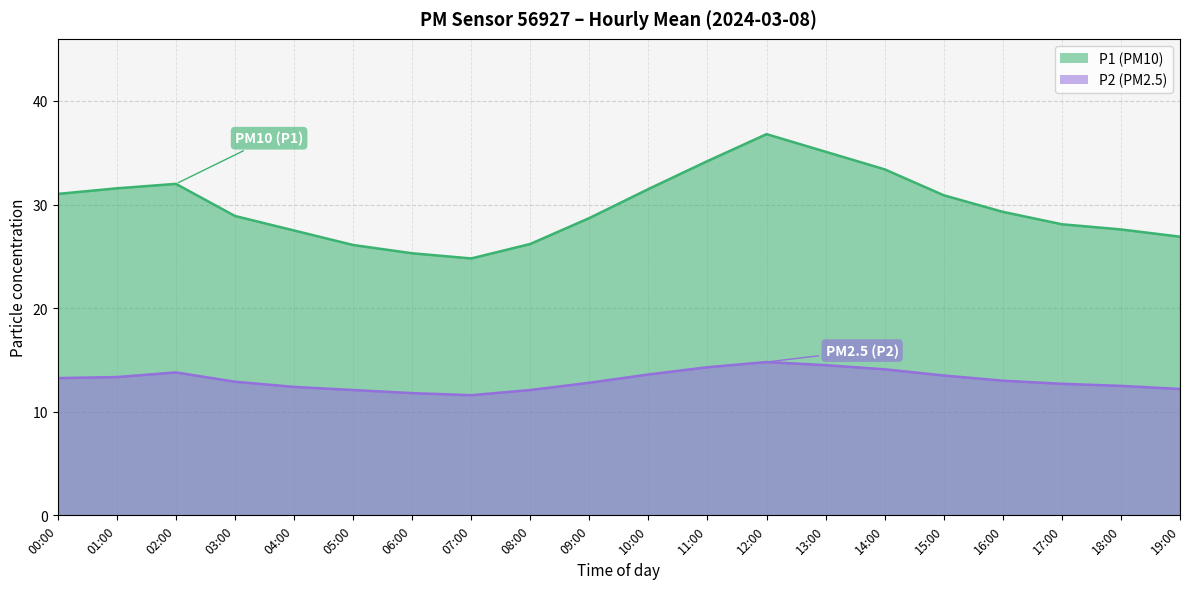

Which series has the largest range (max minus min)?

P1